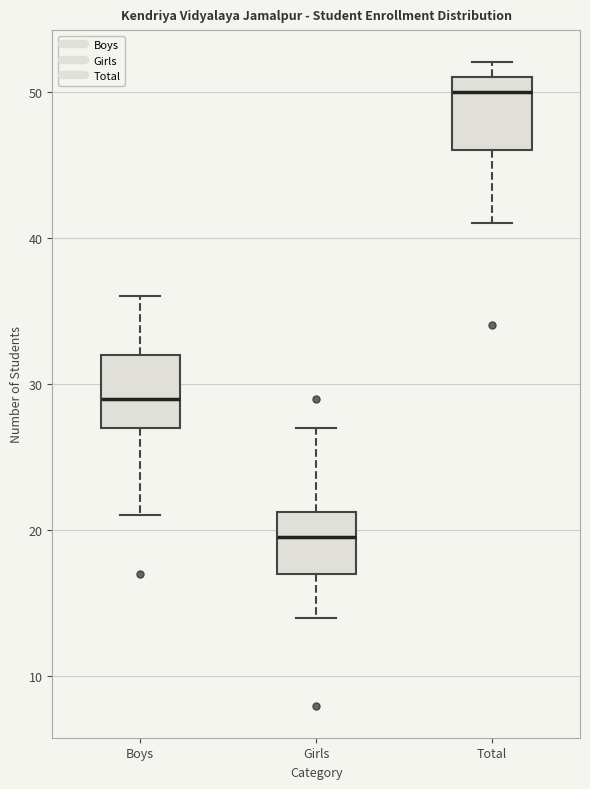

Which box's median line is the highest?

Total